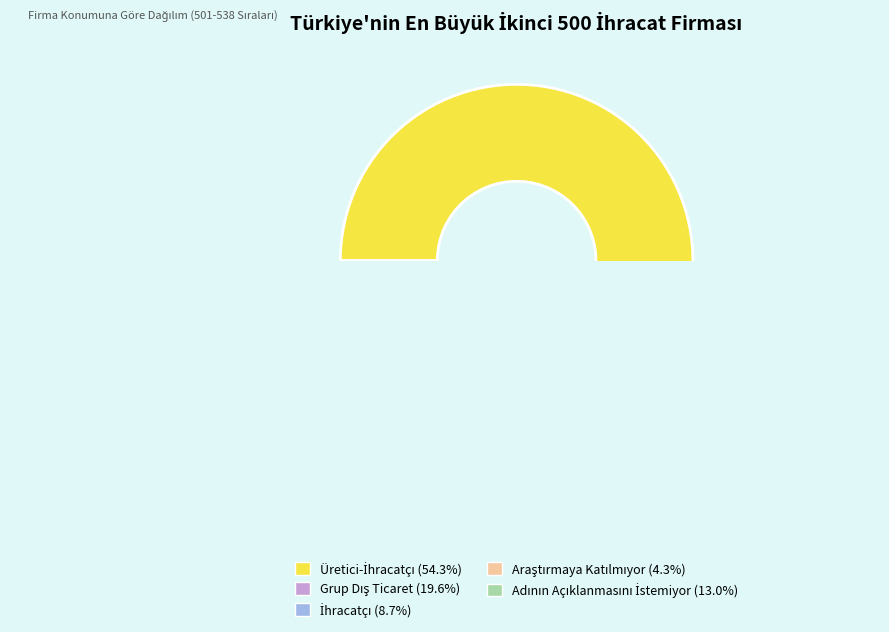

Between Araştırmaya Katılmıyor and Grup Dış Ticaret, which is larger?

Grup Dış Ticaret